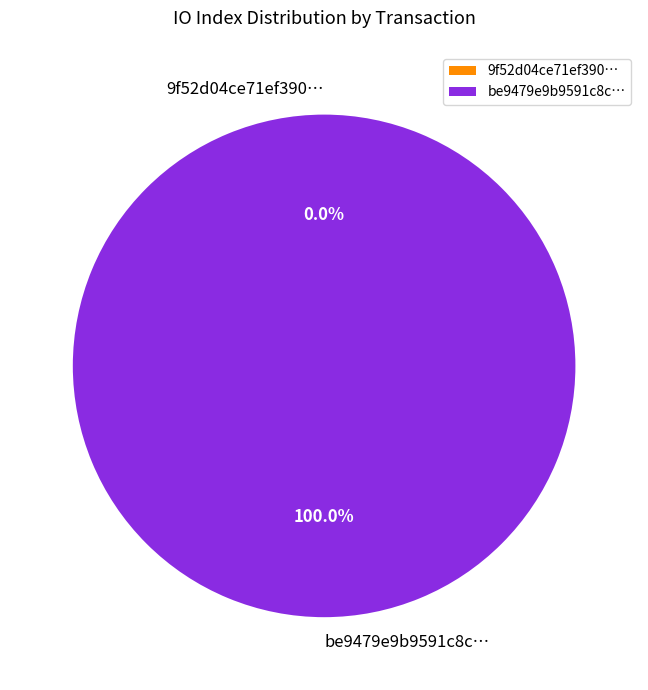

Combined, do tx_hash_0 and tx_hash_1 account for over 50%?

Yes